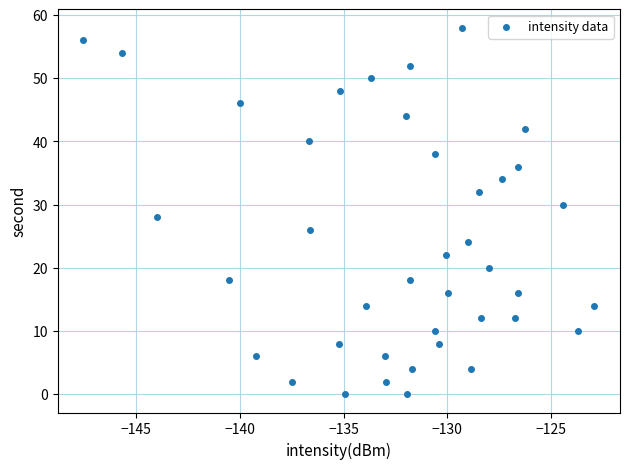

What is the range of Y values (max minus min)?

58